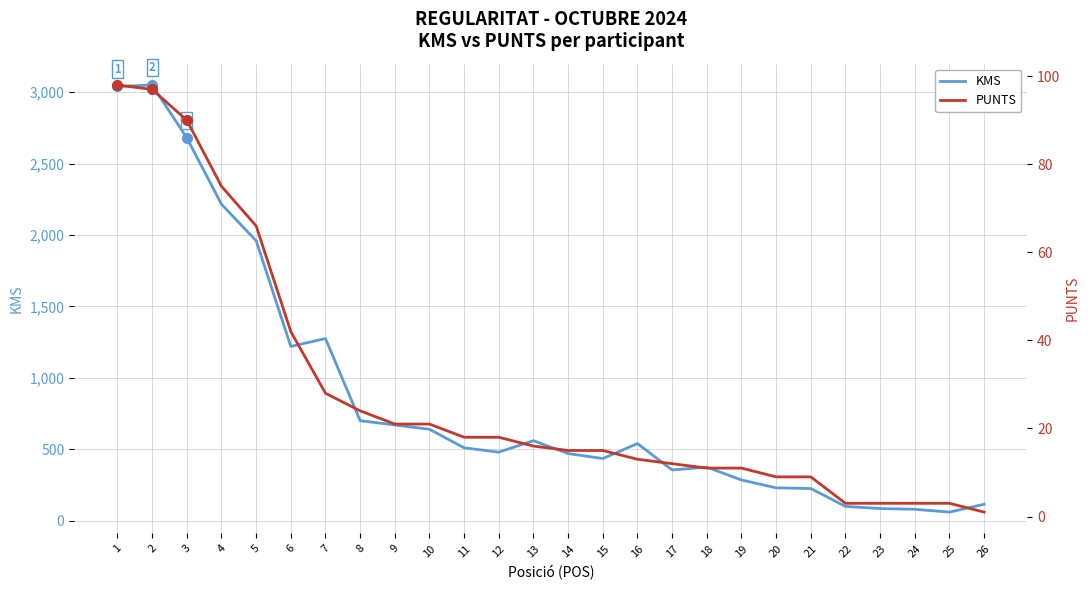

What is the average value of the KMS series?

860